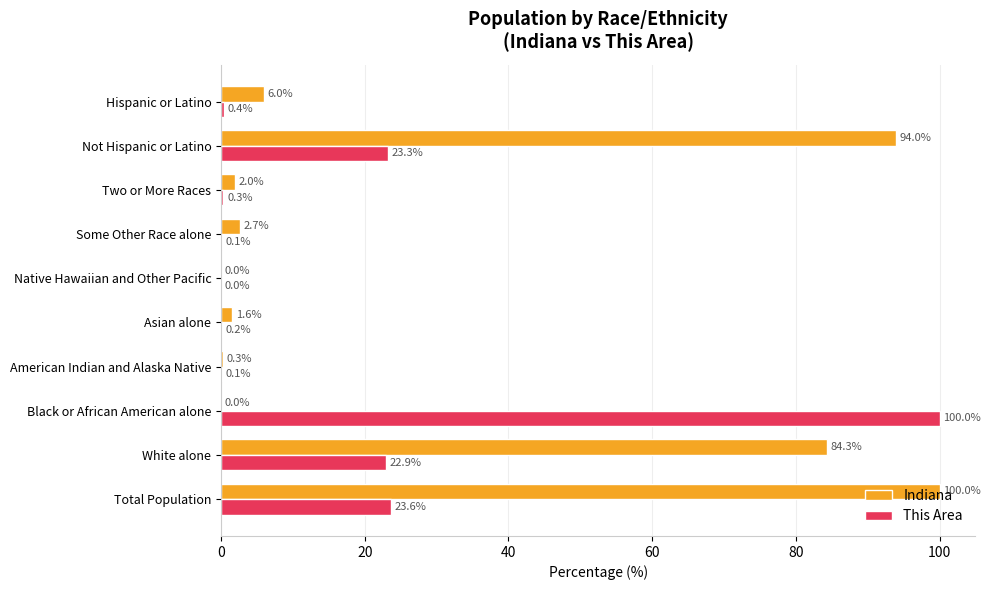

Where is This Area nearest to the value 50?

Total Population